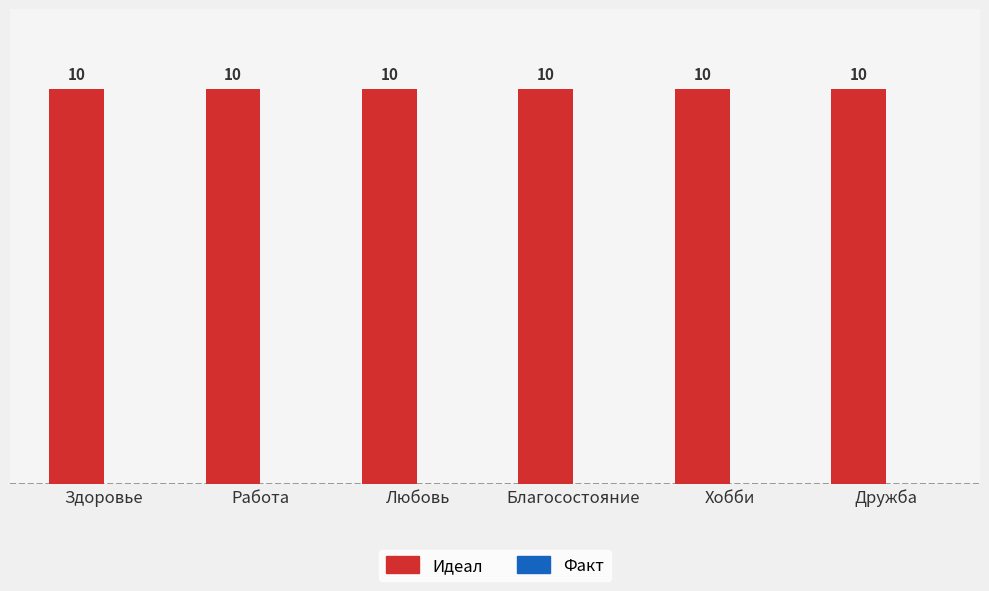

Does the chart contain any negative values?

No